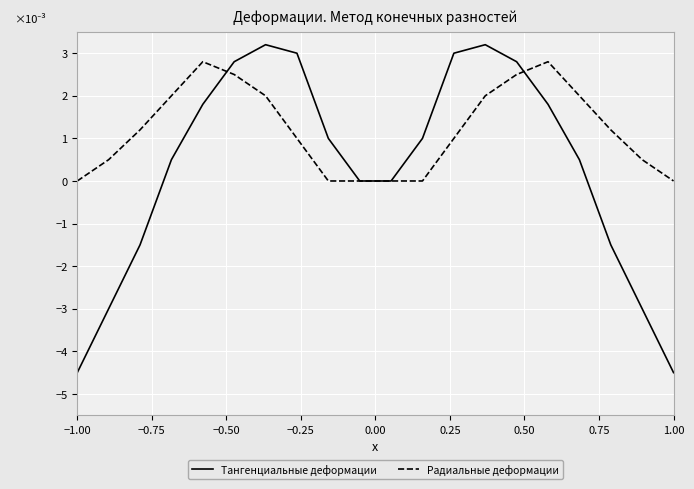

Which series has the largest total across all categories?

Радиальные деформации